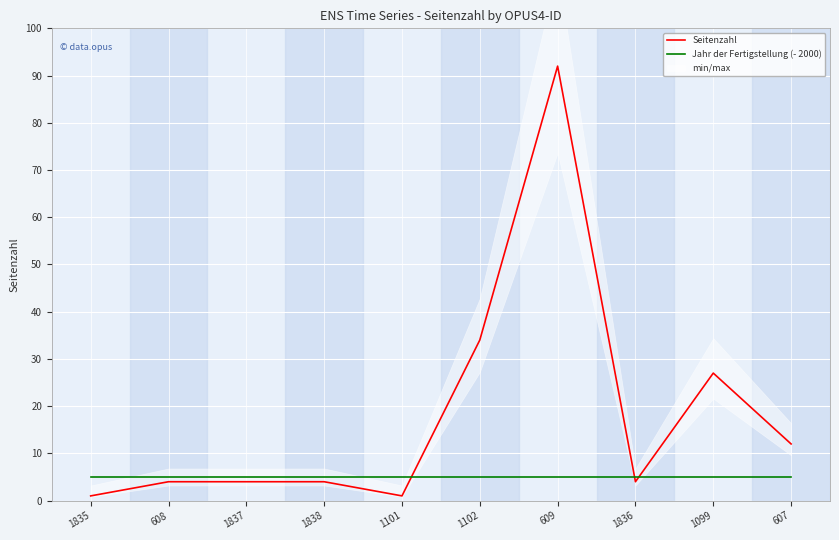

Which category has the highest value across all series?

609